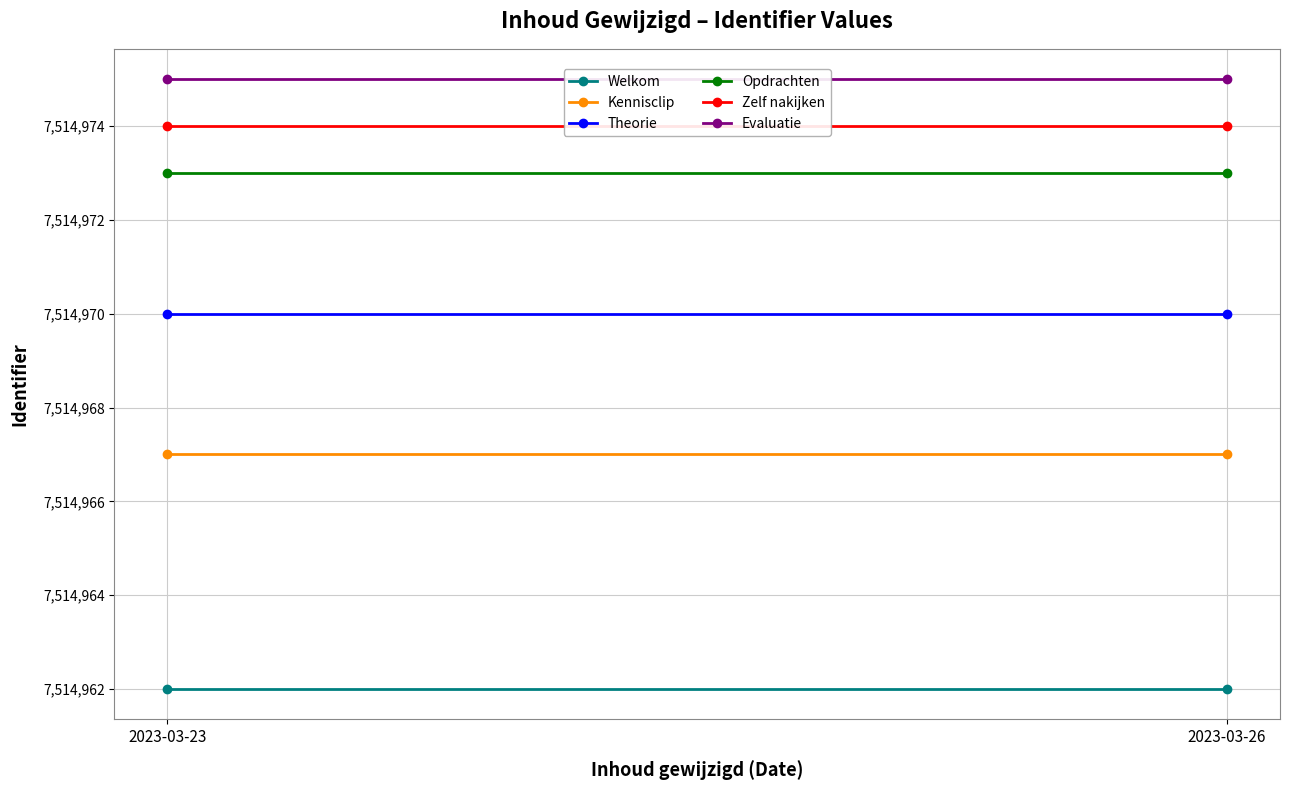

Which category has the highest value in the Theorie series?

2023-03-23